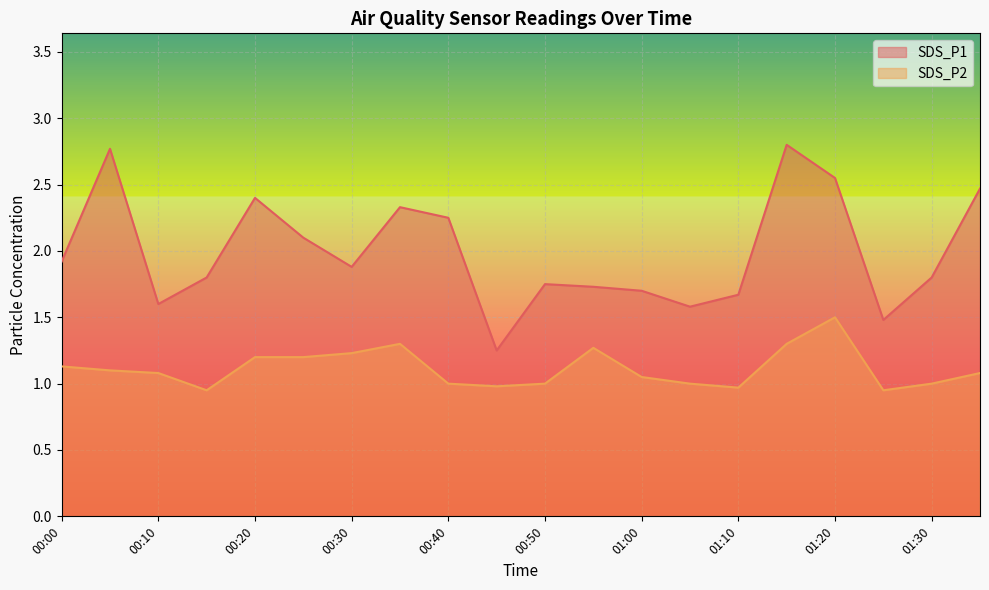

True or false: SDS_P2 and SDS_P1 intersect in this chart.

False